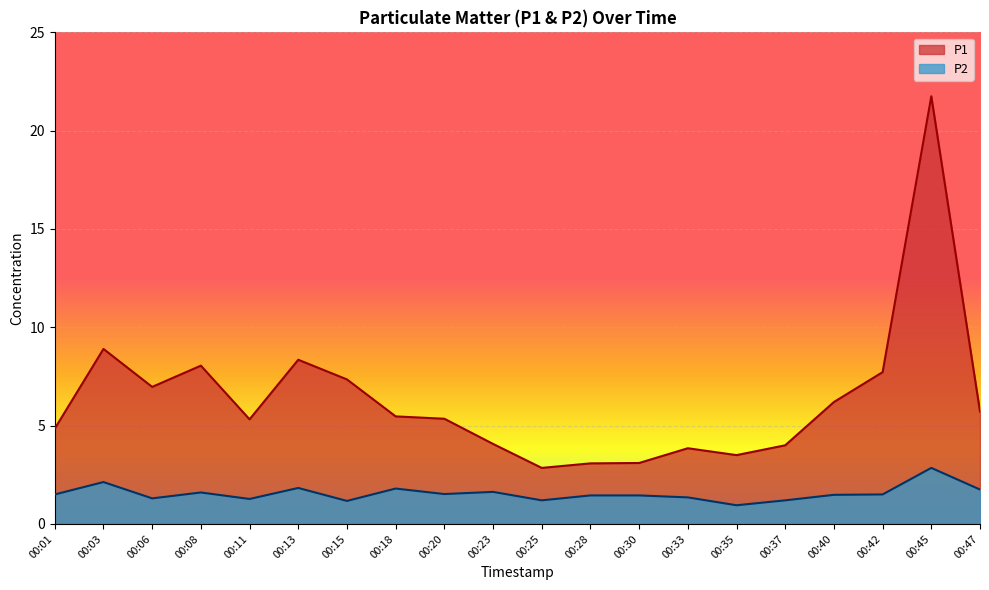

The value of P2 at 00:45 is 1.4. True or false?

False